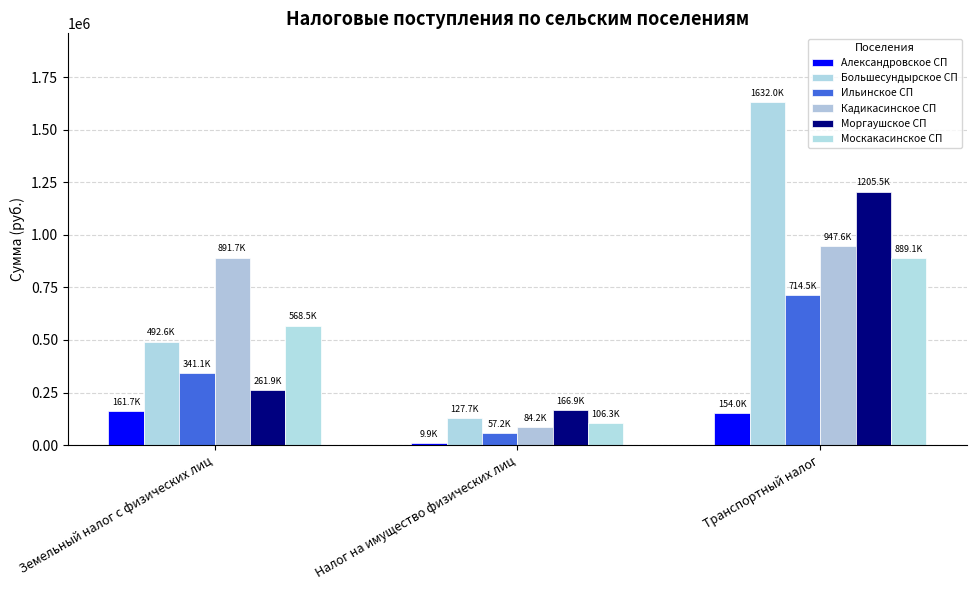

List the series in order of their peak value, highest first.

Большесундырское СП, Моргаушское СП, Кадикасинское СП, Москакасинское СП, Ильинское СП, Александровское СП